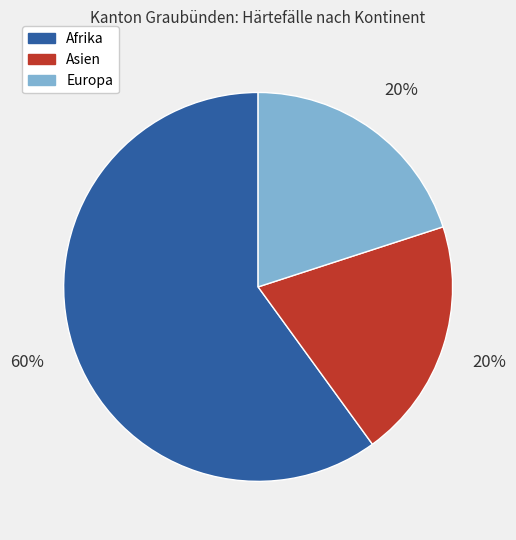

To the nearest percent, what is the difference between the largest and smallest slice percentages?

40%